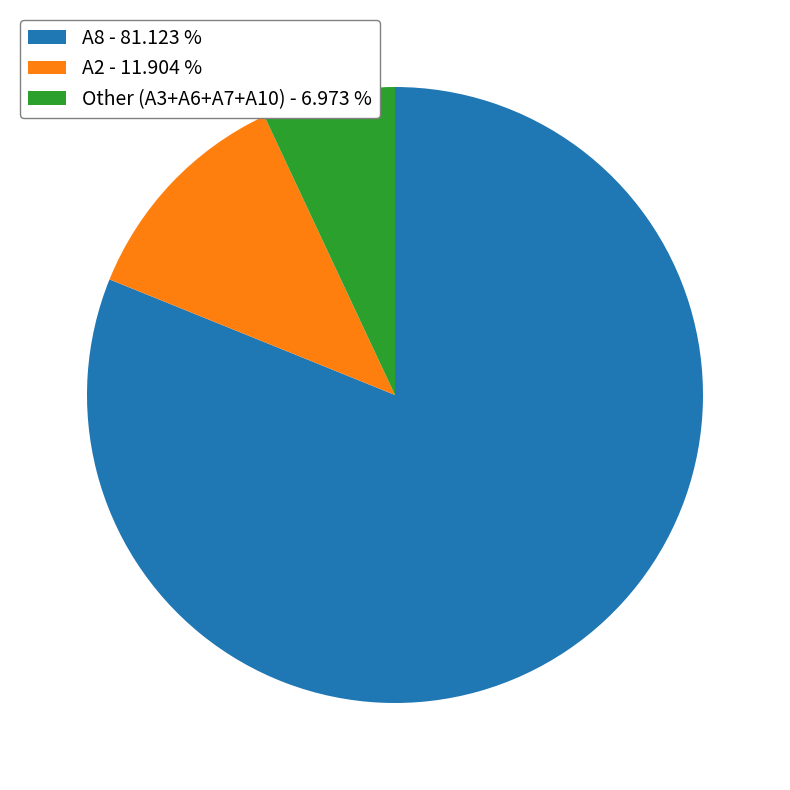

Which category accounts for the majority?

A8 - 81.123 %